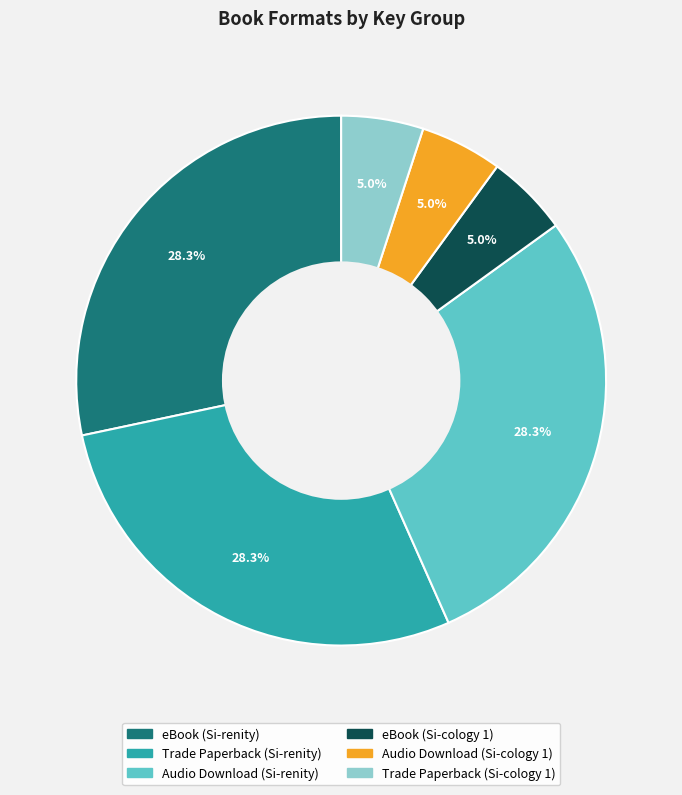

Does eBook (Si-renity) represent more than half of the total?

No